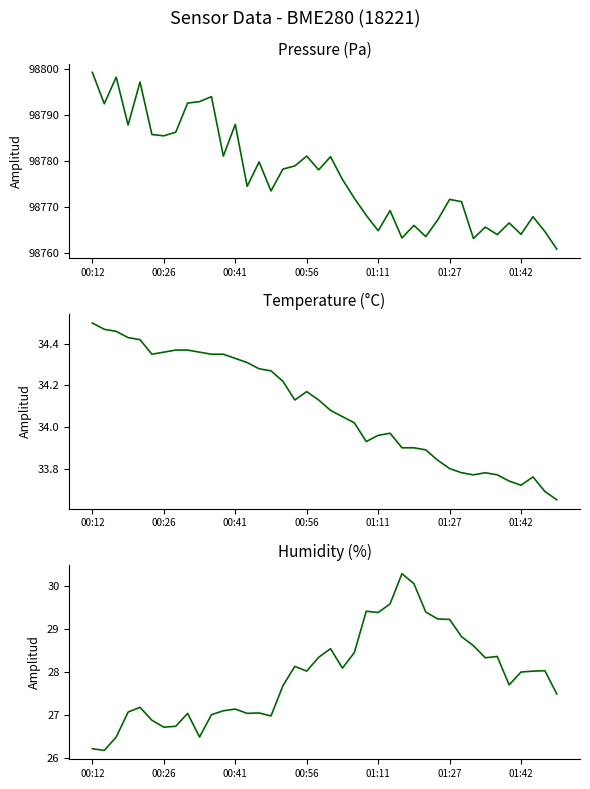

How many data points in pressure are above 98776?

19